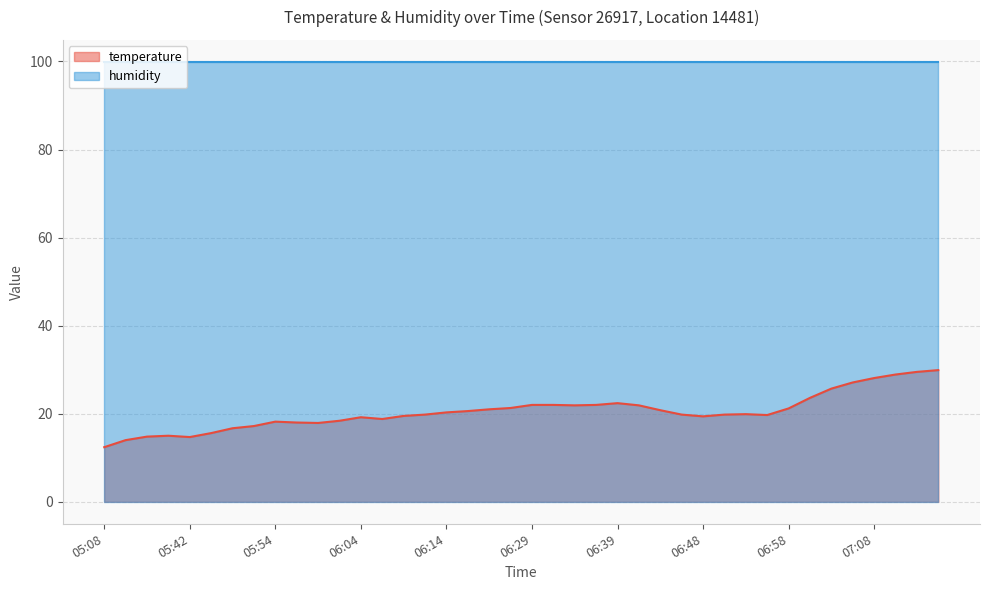

What is the maximum value shown in the chart?

99.9